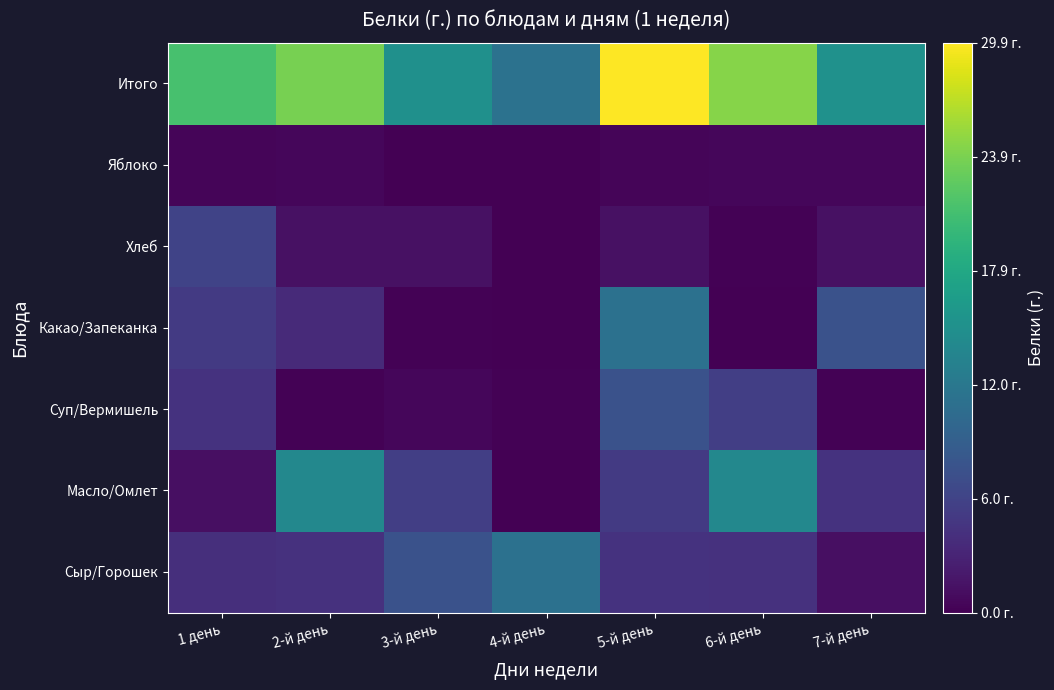

Reading left to right, what are all the values shown in this chart?

Сыр/Горошек: 1 день=4.0	2-й день=4.3	3-й день=7.5	4-й день=11.2	5-й день=4.4	6-й день=4.3	7-й день=1.2
Масло/Омлет: 1 день=1.2	2-й день=13.9	3-й день=5.5	4-й день=0.0	5-й день=5.1	6-й день=13.9	7-й день=4.4
Суп/Вермишель: 1 день=4.4	2-й день=0.1	3-й день=0.5	4-й день=0.1	5-й день=7.5	6-й день=5.5	7-й день=0.1
Какао/Запеканка: 1 день=5.1	2-й день=3.6	3-й день=0.1	4-й день=0.0	5-й день=11.2	6-й день=0.0	7-й день=7.5
Хлеб: 1 день=6.0	2-й день=1.3	3-й день=1.3	4-й день=0.0	5-й день=1.3	6-й день=0.1	7-й день=1.3
Яблоко: 1 день=0.4	2-й день=0.5	3-й день=0.0	4-й день=0.0	5-й день=0.4	6-й день=0.5	7-й день=0.5
Итого: 1 день=21.1	2-й день=23.8	3-й день=15.0	4-й день=11.3	5-й день=29.9	6-й день=24.4	7-й день=15.1